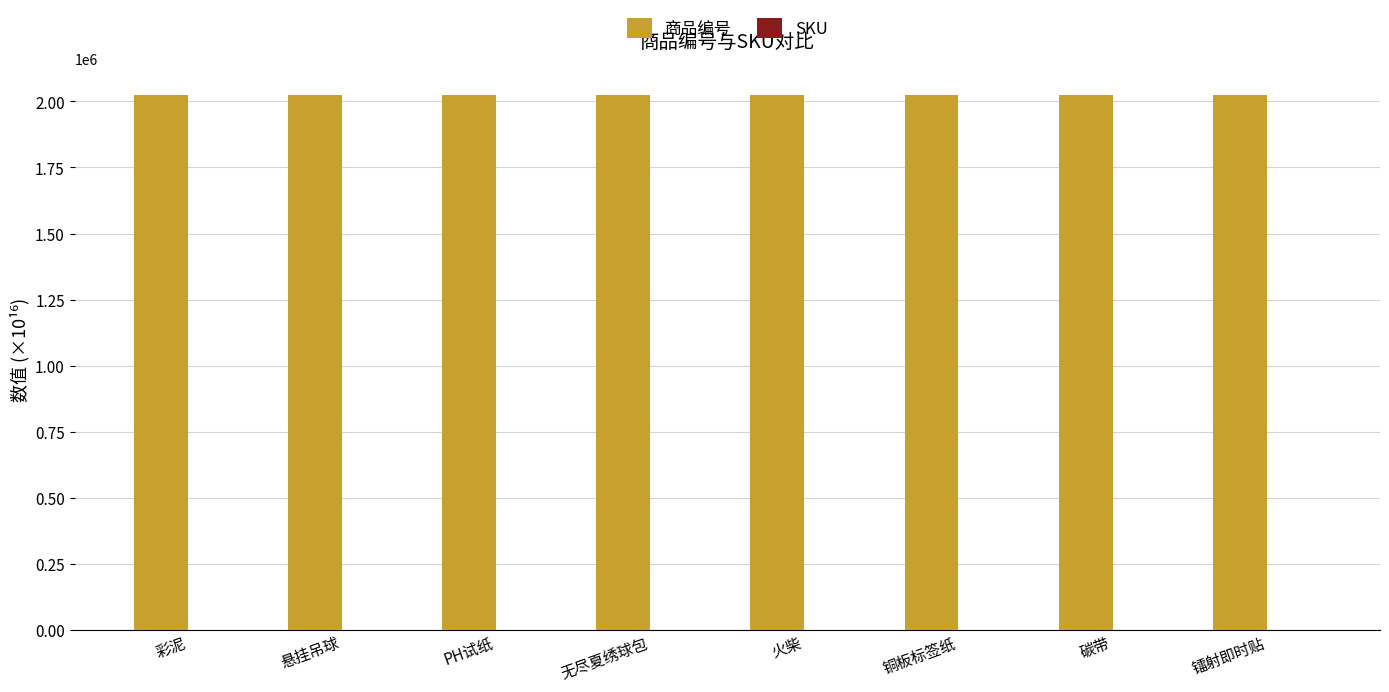

What is the sum of all 商品编号 values?

16192000.0